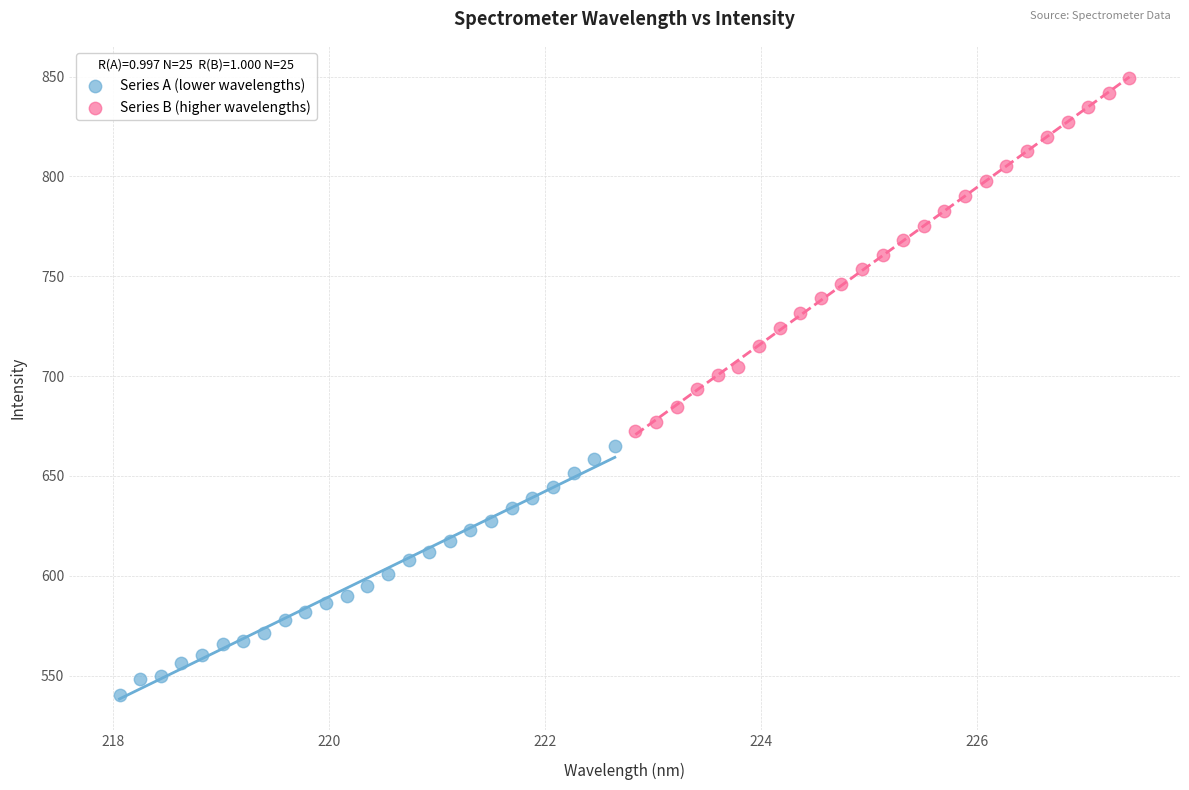

What are all the series names shown in the legend?

Series A (lower wavelengths), Series B (higher wavelengths)